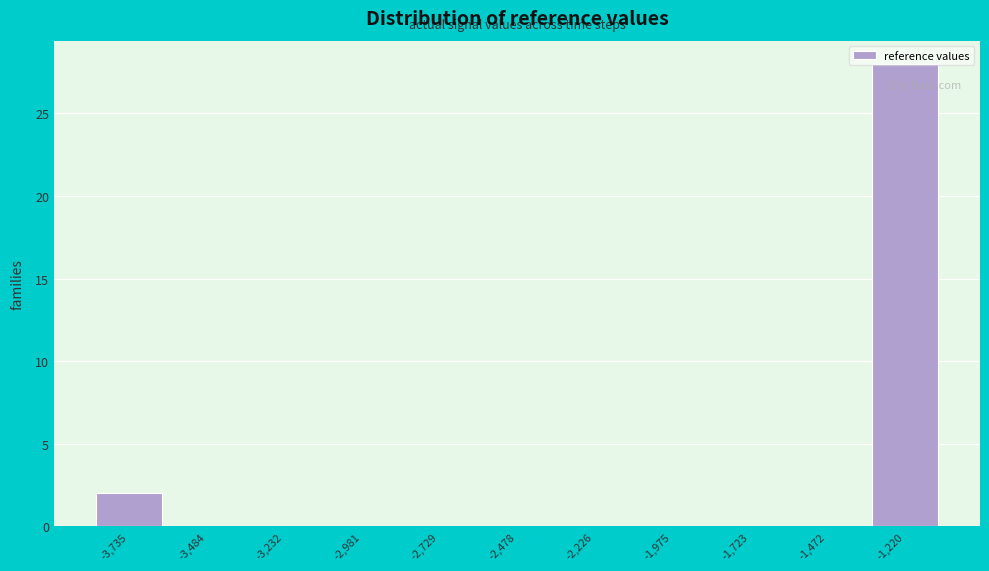

The value at -2,478 is 16. True or false?

False